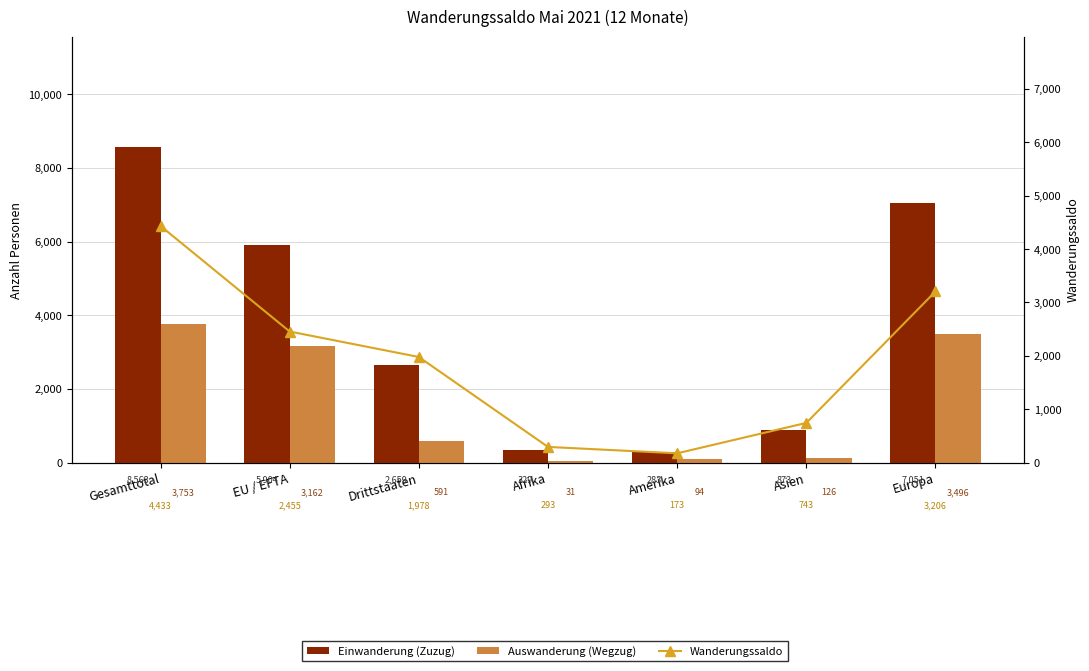

What is the difference between the highest and lowest values at Gesamttotal?

4810